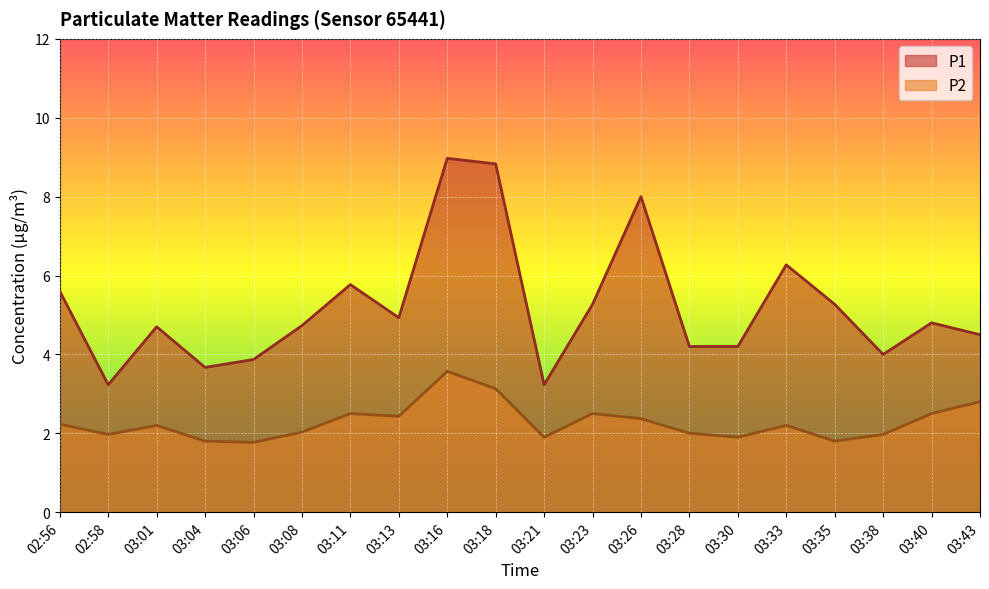

What position from the right is 03:40?

2